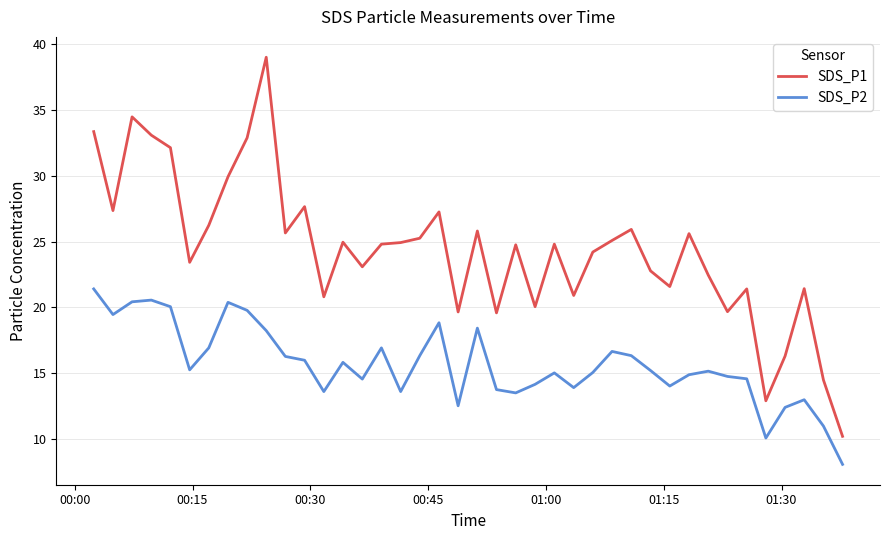

Rank the series by their maximum value, from lowest to highest.

SDS_P2, SDS_P1